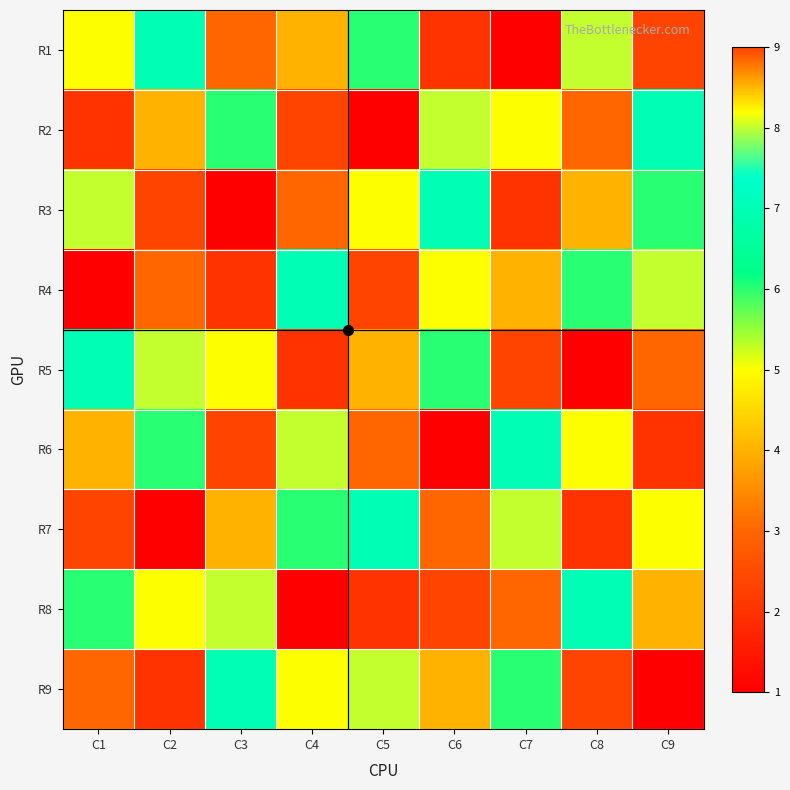

Which label corresponds to the largest value in the chart?

C9